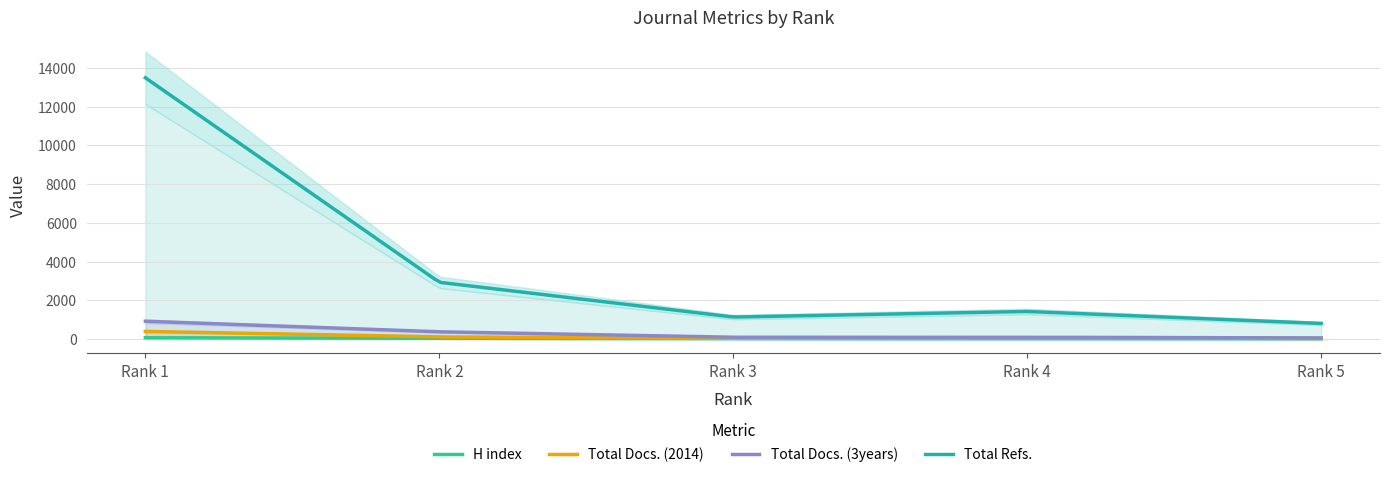

What is the difference between the maximum and second lowest values in the Total Docs. (3years) series?

861.3